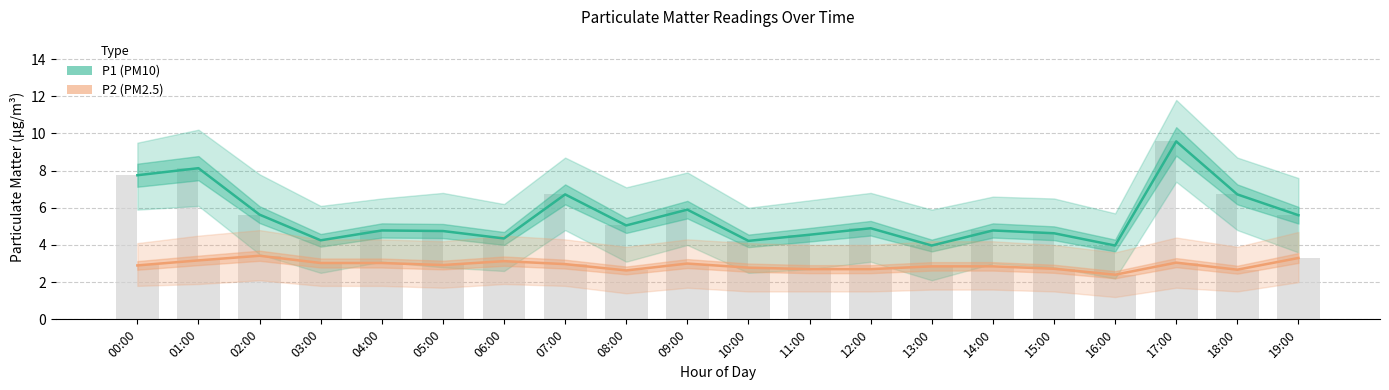

What is the average value of the P2 (PM2.5) series?

2.9